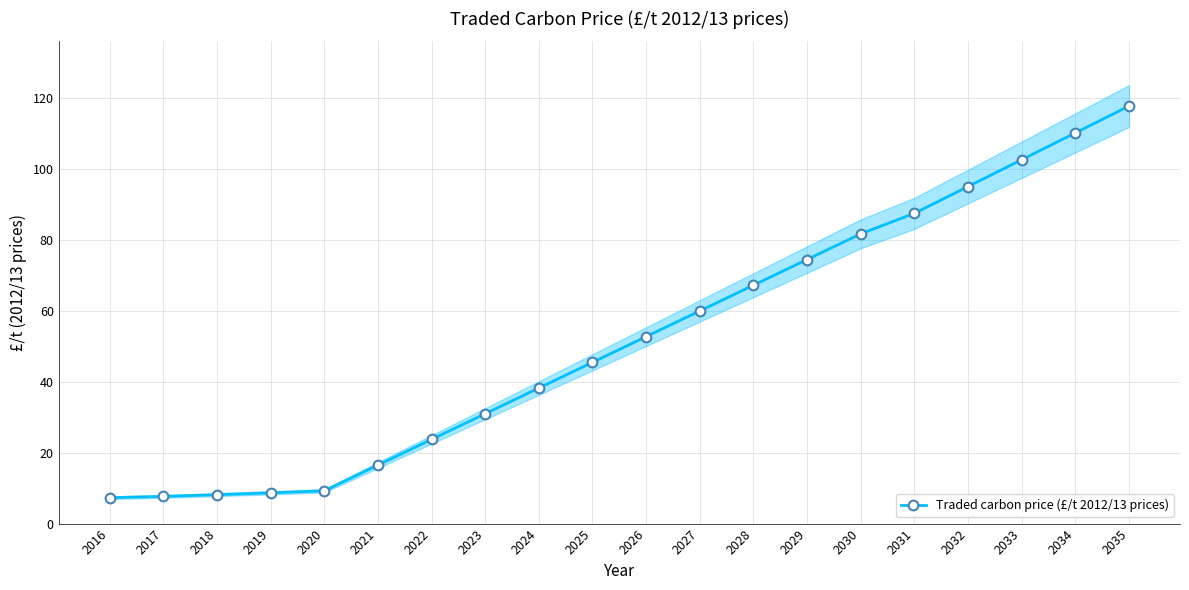

Rank the categories by value from highest to lowest.

2035, 2034, 2033, 2032, 2031, 2030, 2029, 2028, 2027, 2026, 2025, 2024, 2023, 2022, 2021, 2020, 2019, 2018, 2017, 2016